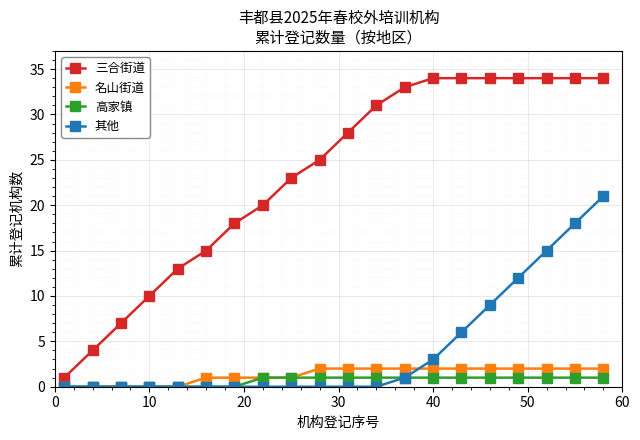

What is the greatest value displayed?

34